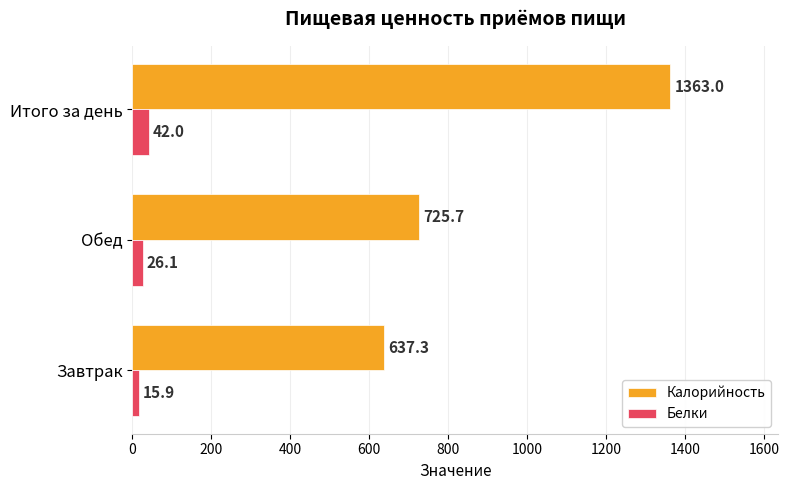

What is the highest value of the Белки series?

42.0